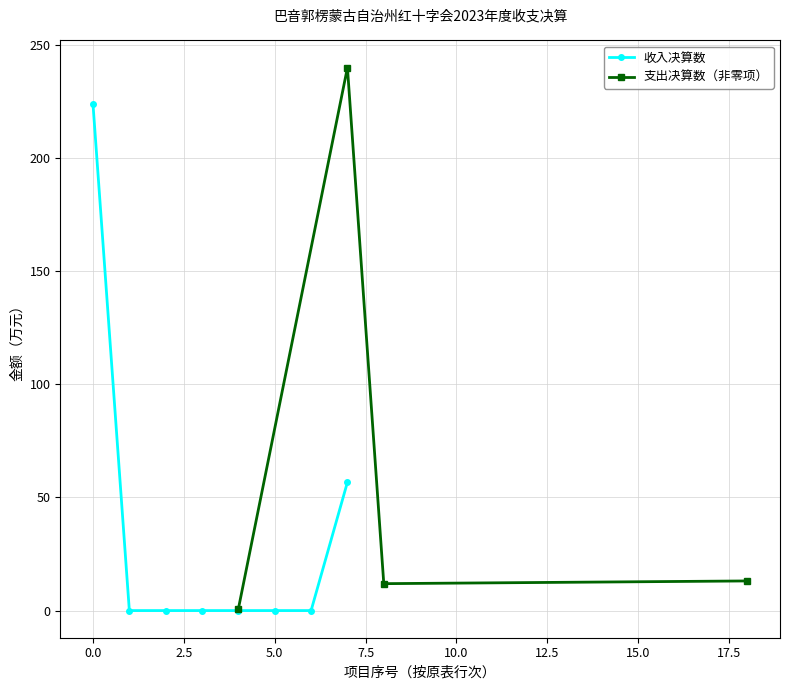

How many values exceed 0?

2